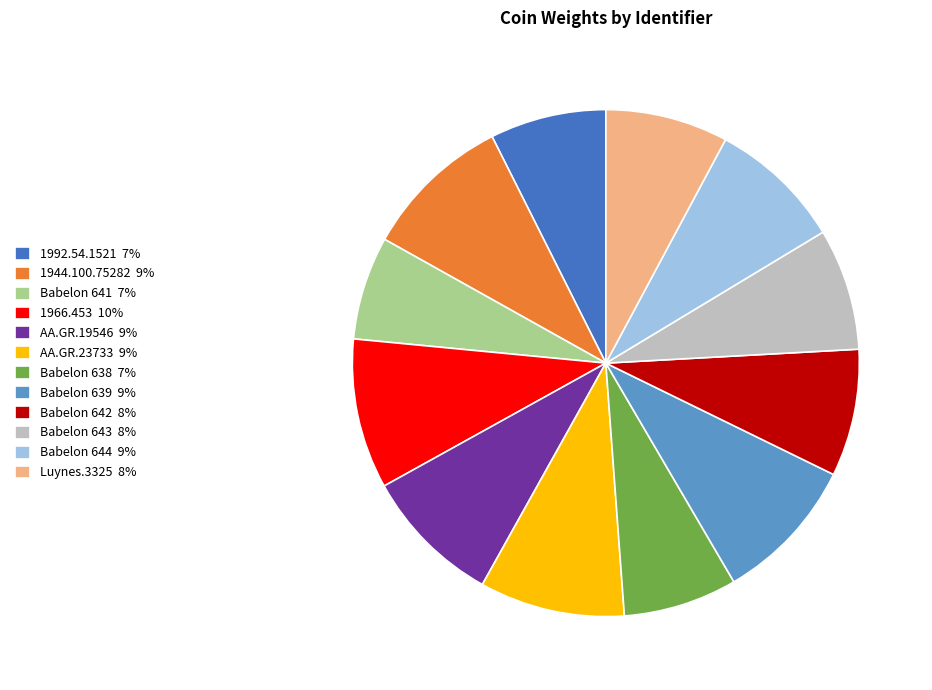

Does Babelon 638 7% account for over 50% of the chart?

No